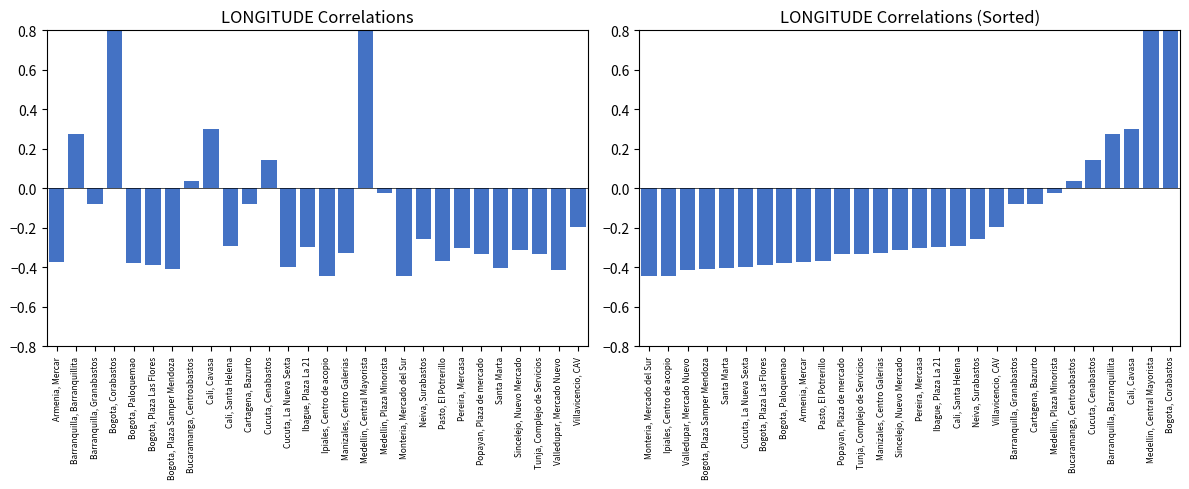

Does the chart contain stacked bars?

No